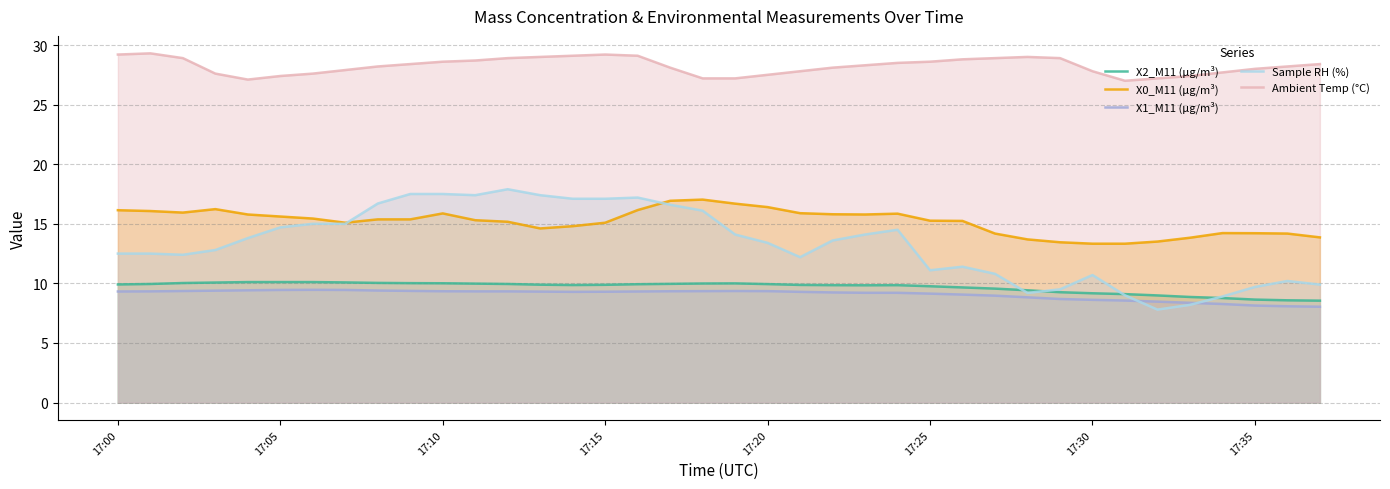

True or false: X1_M11 (μg/m³) and X0_M11 (μg/m³) intersect in this chart.

False